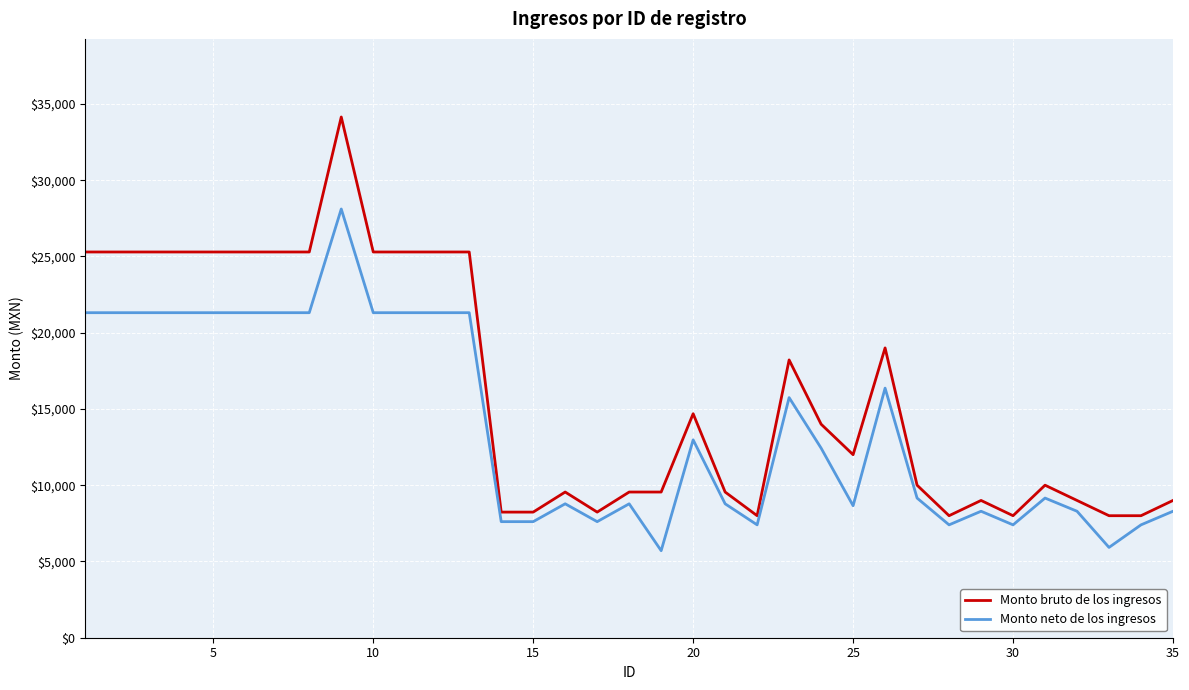

True or false: Monto neto de los ingresos has more than 2 points higher than both neighbors.

True